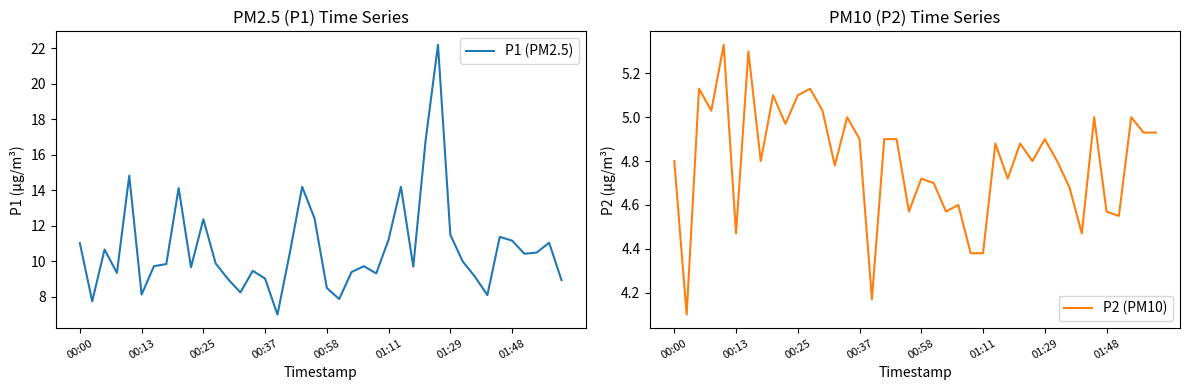

Reading left to right, transcribe all the data shown in this chart.

P1 (PM2.5): 11.0	7.8	10.7	9.3	14.8	8.1	9.7	9.8	14.1	9.7	12.4	9.9	9.0	8.2	9.5	9.0	7.0	10.5	14.2	12.4	8.5	7.9	9.4	9.7	9.3	11.2	14.2	9.7	16.8	22.2	11.5	10.0	9.1	8.1	11.4	11.2	10.4	10.5	11.1	8.9
P2 (PM10): 4.8	4.1	5.1	5.0	5.3	4.5	5.3	4.8	5.1	5.0	5.1	5.1	5.0	4.8	5.0	4.9	4.2	4.9	4.9	4.6	4.7	4.7	4.6	4.6	4.4	4.4	4.9	4.7	4.9	4.8	4.9	4.8	4.7	4.5	5.0	4.6	4.5	5.0	4.9	4.9